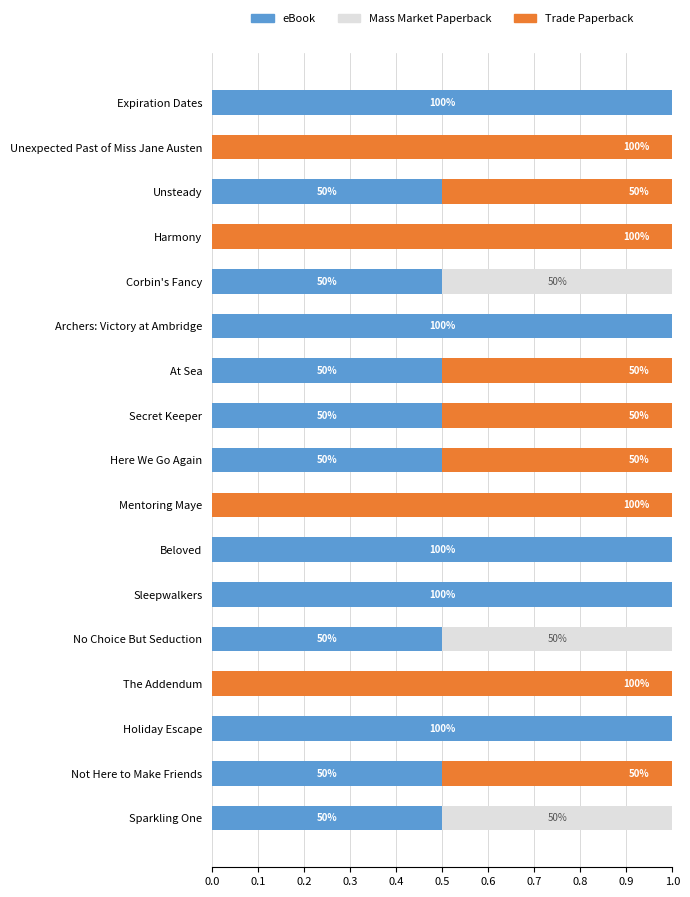

The value of eBook at Unexpected Past of Miss Jane Austen is 0.0. True or false?

True